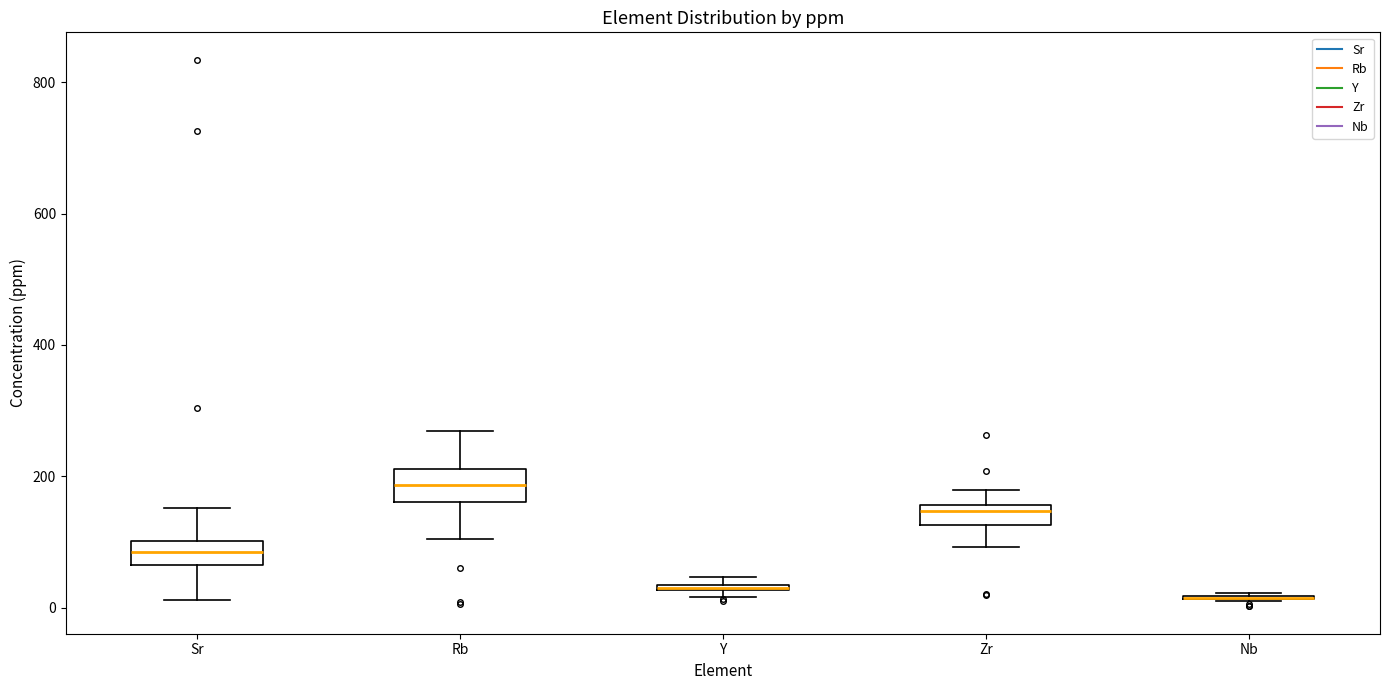

Where does the lower whisker of the box for Sr end on the y-axis? The values are not printed on the chart, so give them approximately, as read against the axis.

20